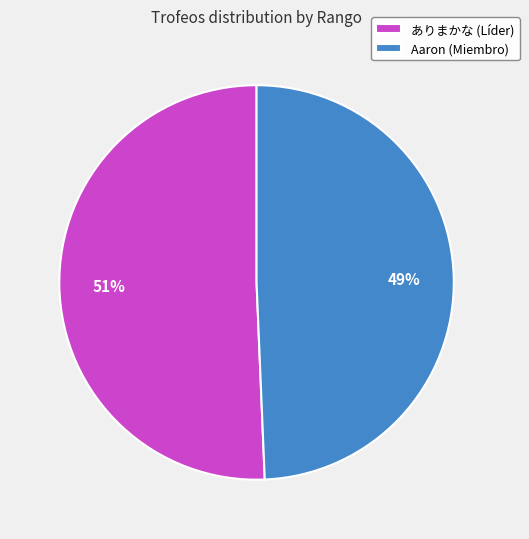

Rank the categories by value from highest to lowest.

ありまかな (Líder), Aaron (Miembro)